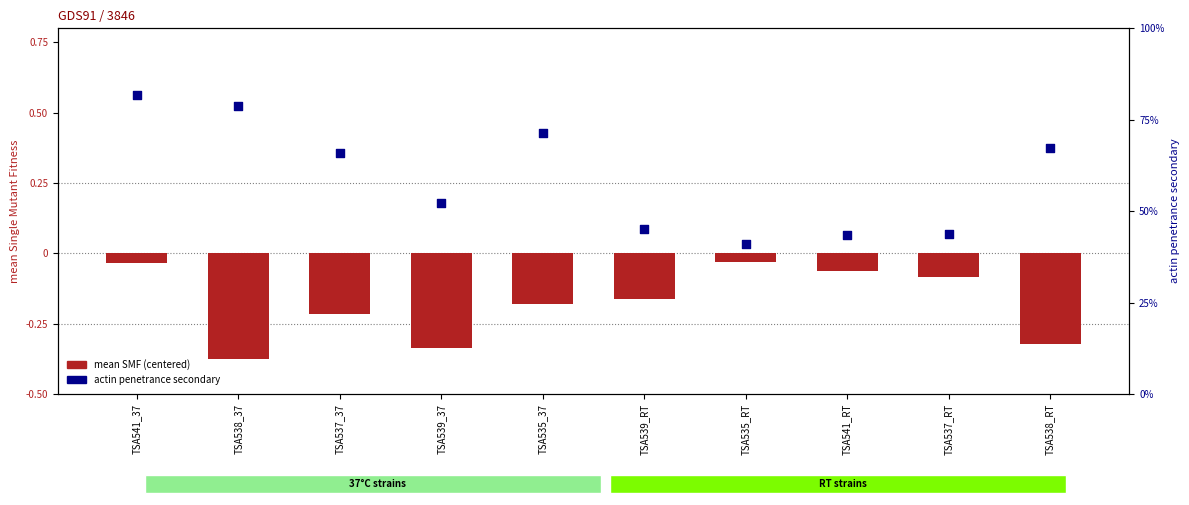

Which series contains the lowest Y value?

mean SMF (centered)